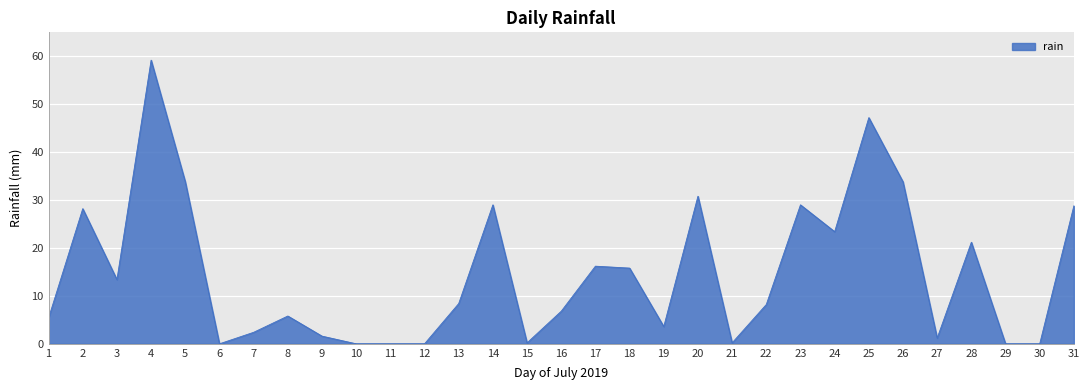

Where is the first local maximum?

2